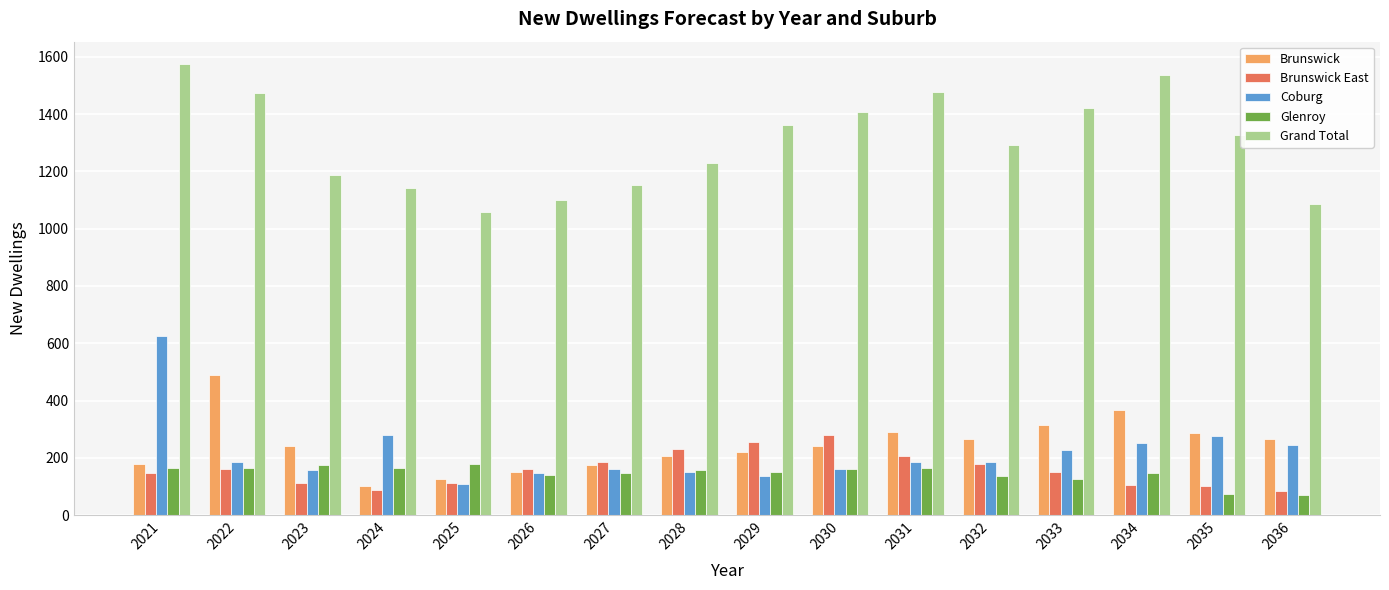

Which series has the largest total across all categories?

Grand Total